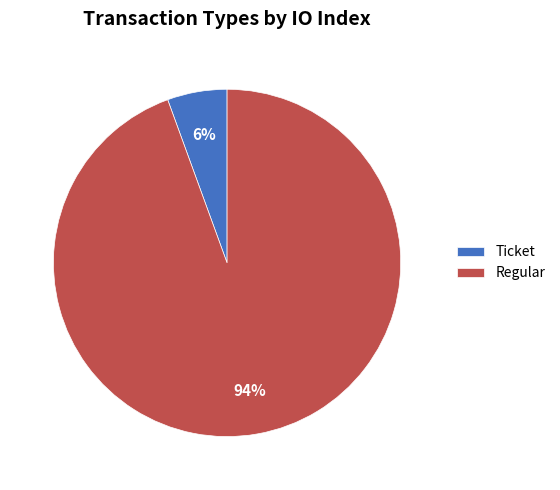

What is the largest slice in the pie chart?

Regular